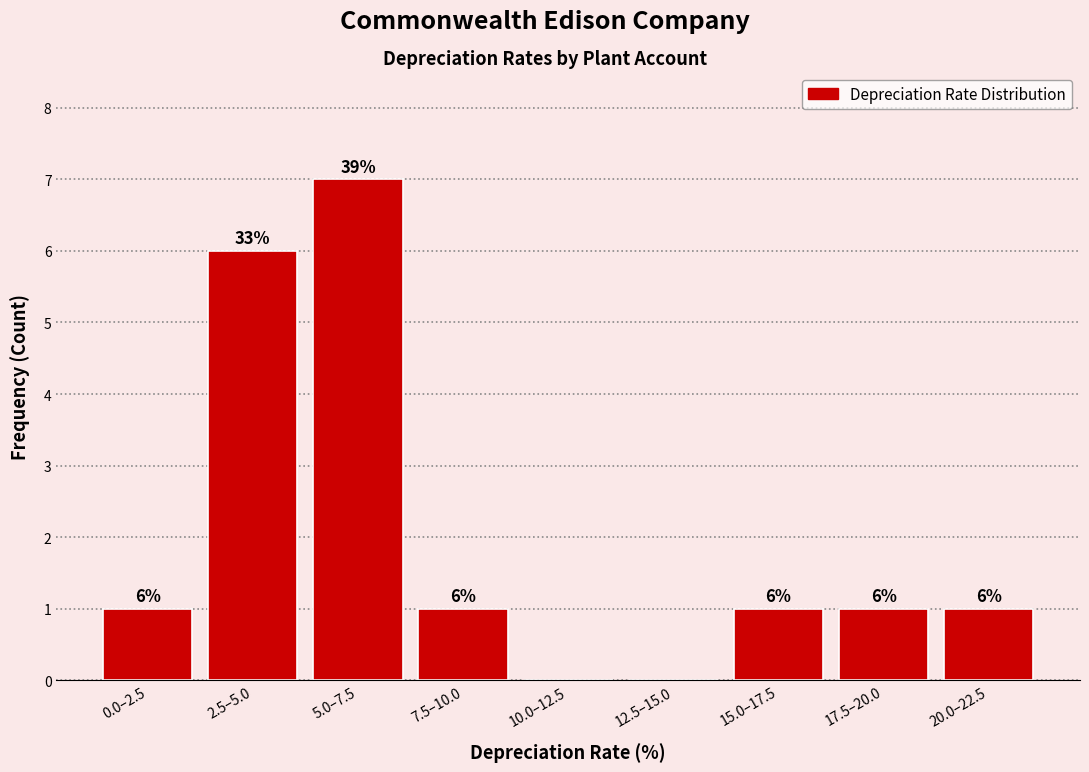

Reading right to left, transcribe all the data shown in this chart.

20.0–22.5=1	17.5–20.0=1	15.0–17.5=1	12.5–15.0=0	10.0–12.5=0	7.5–10.0=1	5.0–7.5=7	2.5–5.0=6	0.0–2.5=1